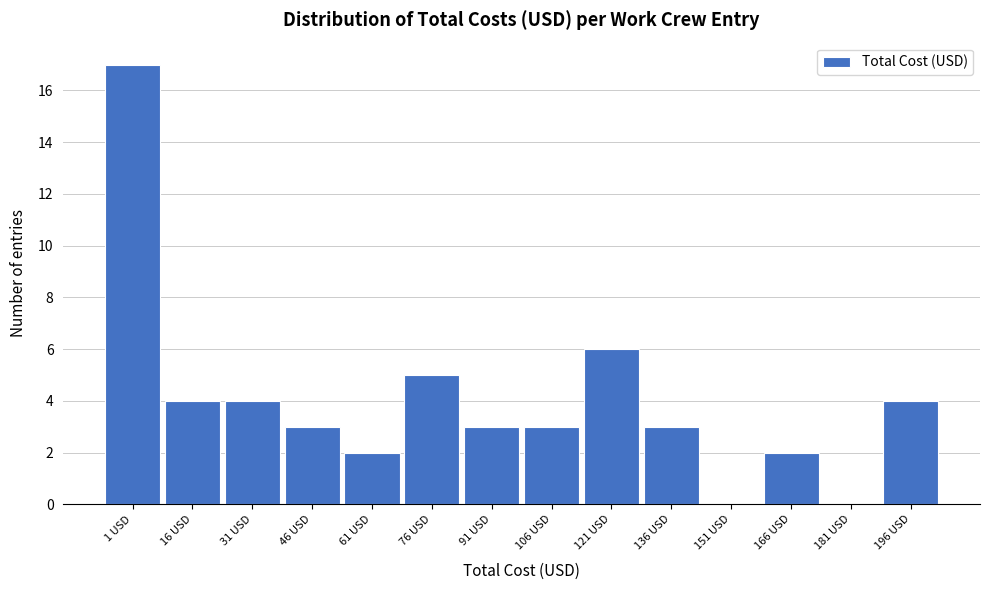

Reading right to left, list all the values displayed in this chart.

196 USD=4	181 USD=0	166 USD=2	151 USD=0	136 USD=3	121 USD=6	106 USD=3	91 USD=3	76 USD=5	61 USD=2	46 USD=3	31 USD=4	16 USD=4	1 USD=17